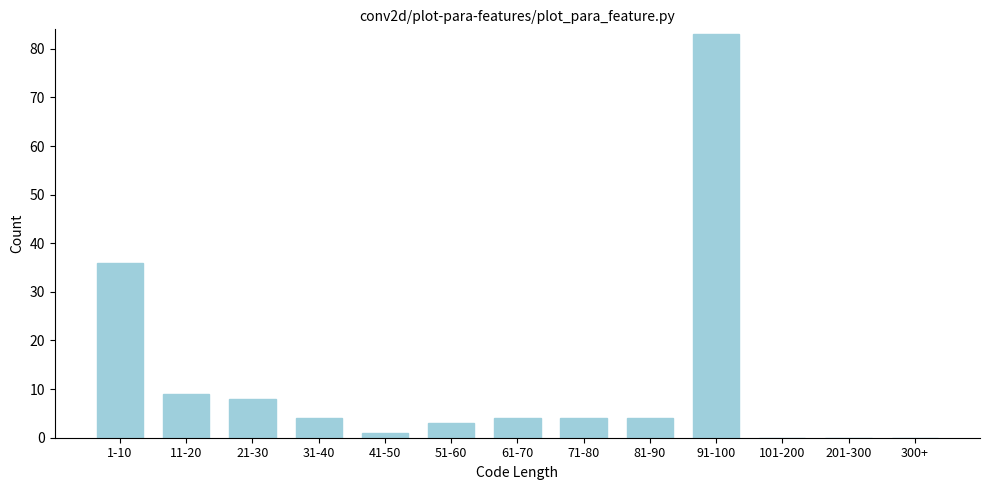

Reading left to right, extract all data points from this chart.

1-10=36	11-20=9	21-30=8	31-40=4	41-50=1	51-60=3	61-70=4	71-80=4	81-90=4	91-100=83	101-200=0	201-300=0	300+=0